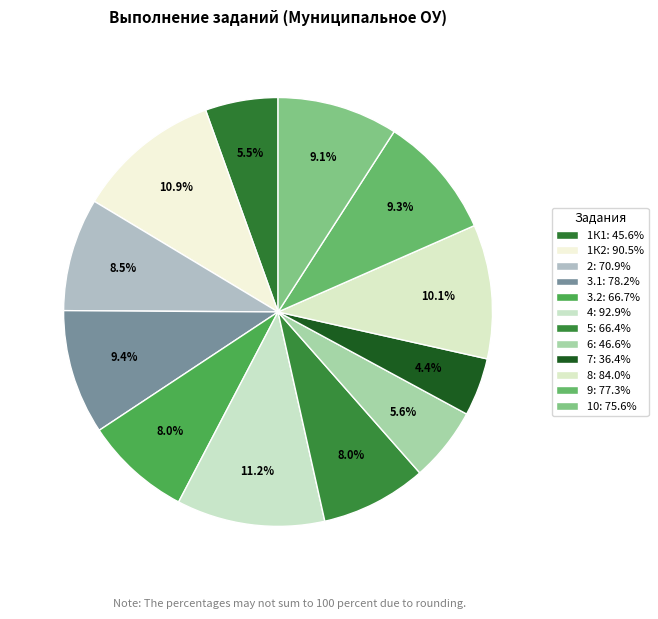

Count the number of slices in the pie.

12